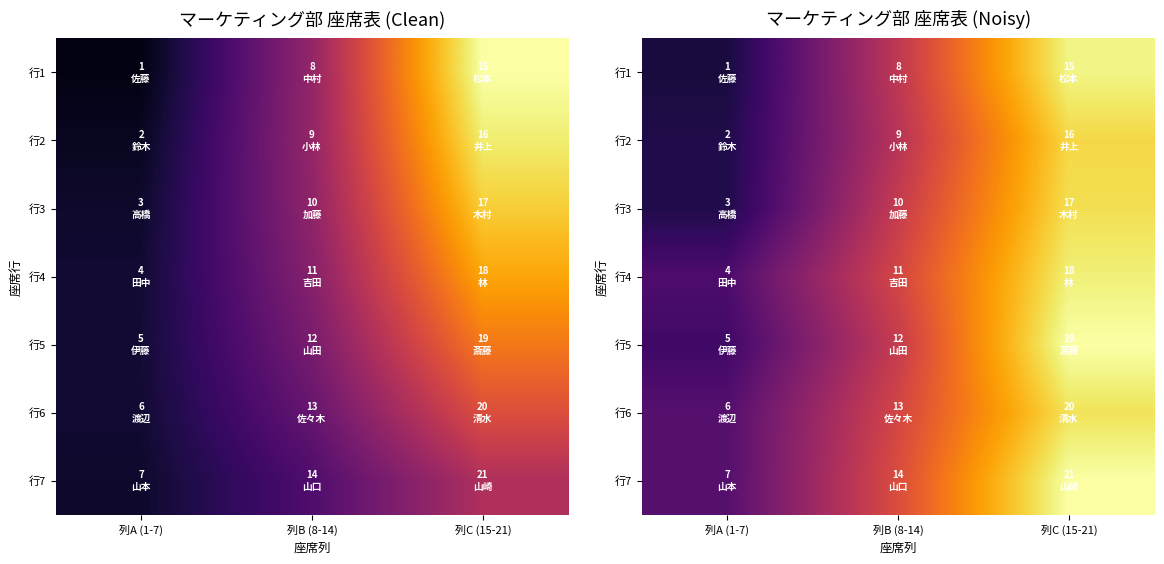

Between 列B (8-14) and 列A (1-7), which is larger?

列B (8-14)